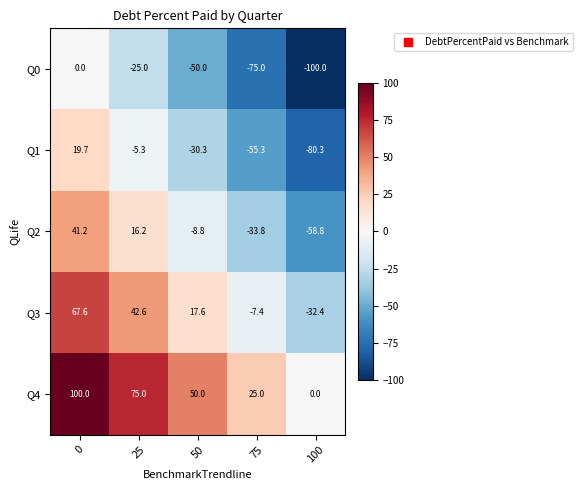

Is it true that Q3 equals 9.3 at 50?

False